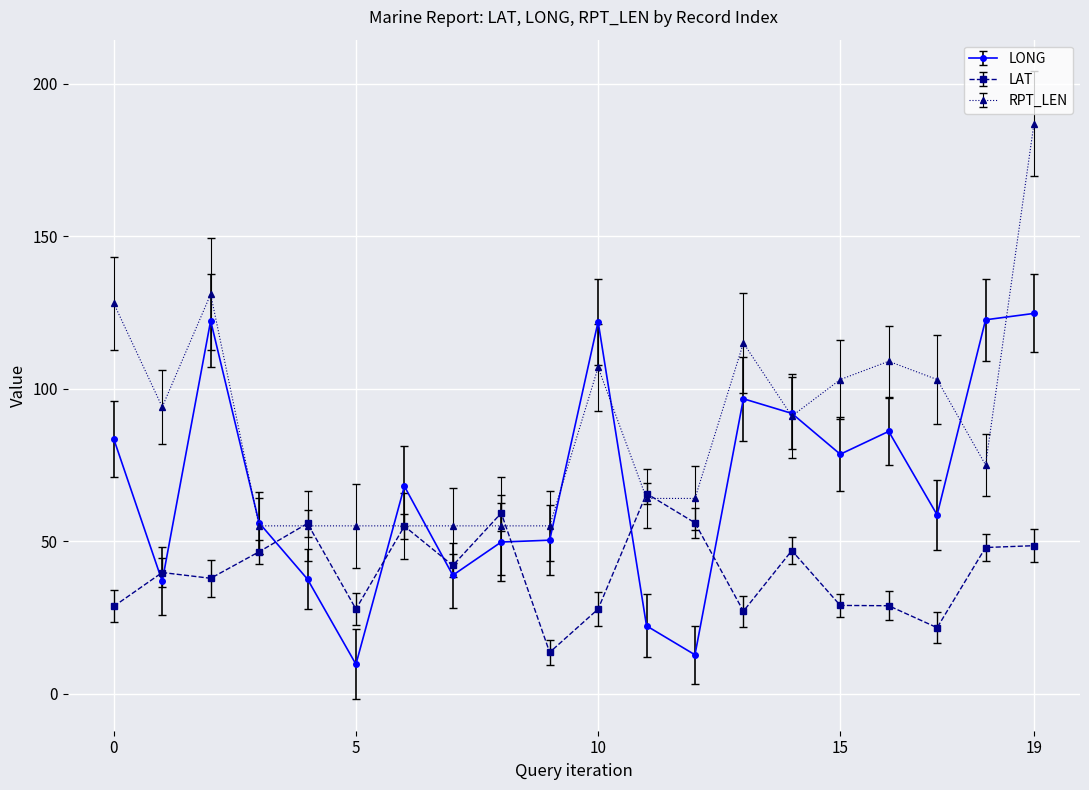

Which series has the largest range (max minus min)?

RPT_LEN